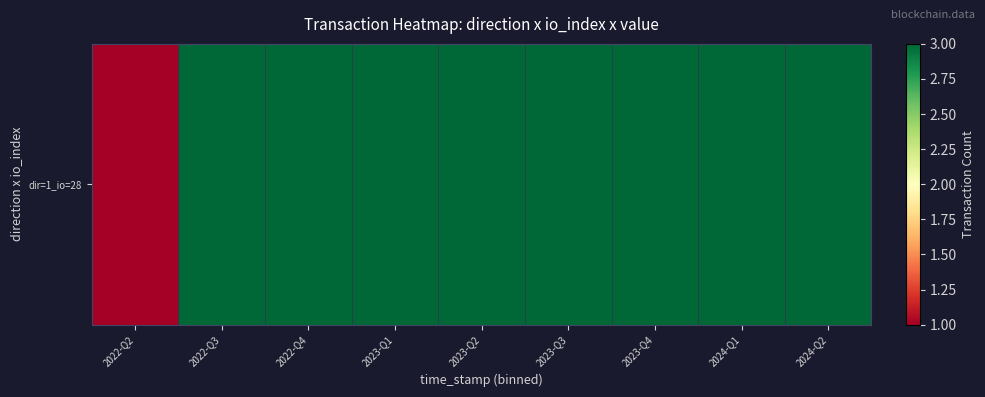

Which category has the lowest value across all series?

2022-Q2